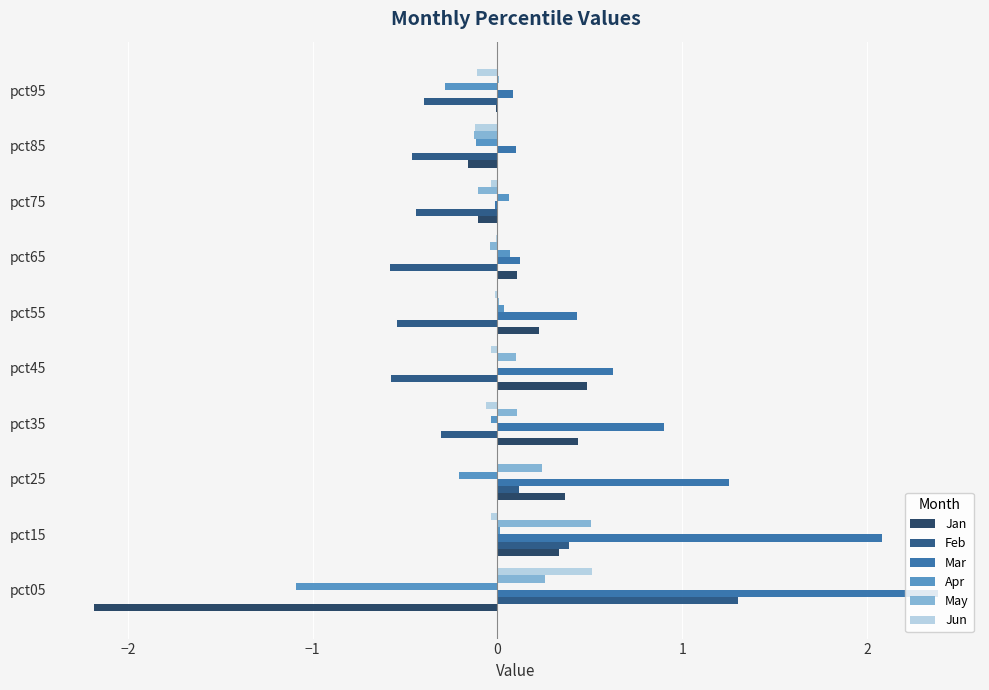

The May series shows 0.4 at pct25. True or false?

False